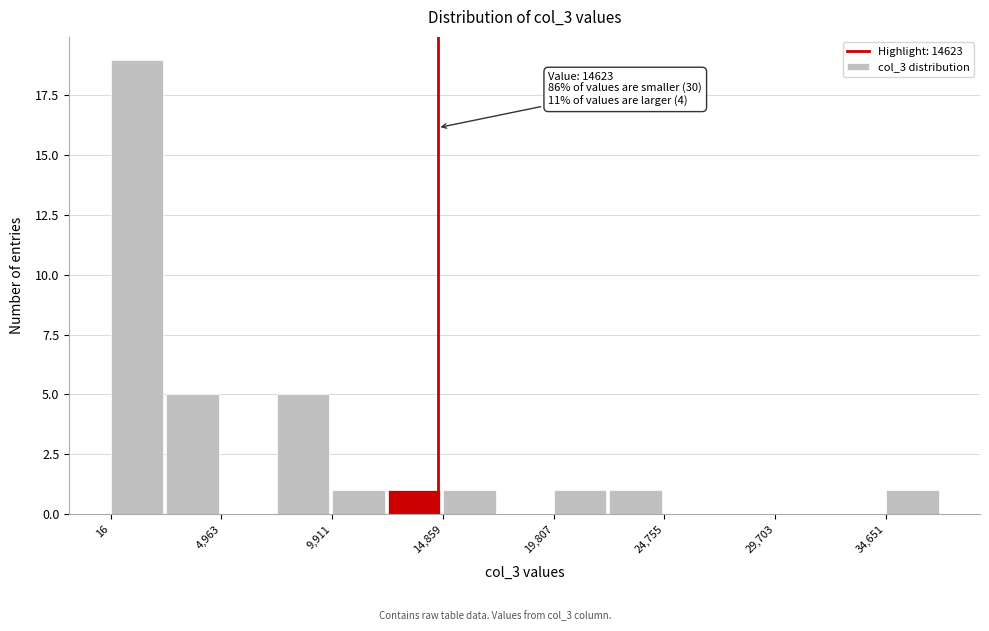

Which range on the x-axis has the tallest bar?

0 to 2500